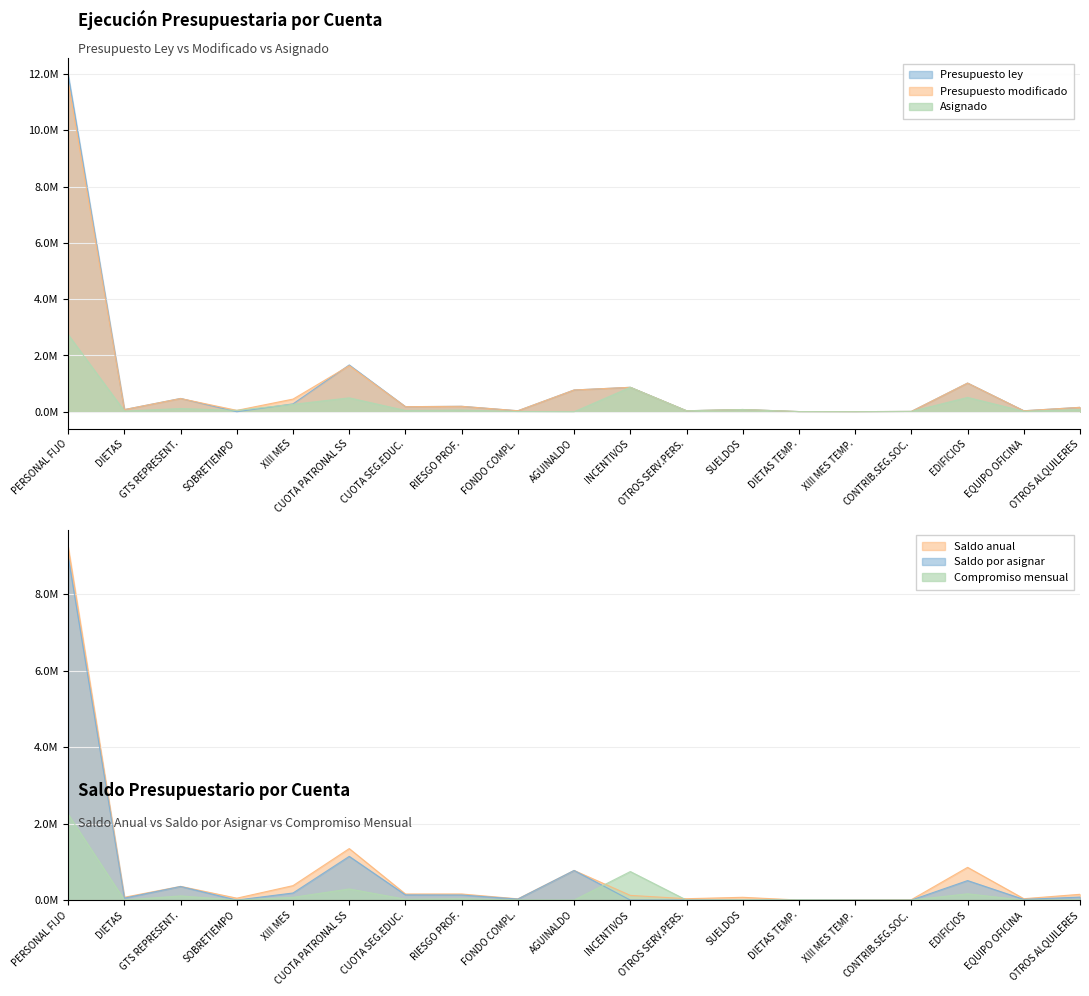

Rank the series by their maximum value, from lowest to highest.

Compromiso mensual, Asignado, Saldo por asignar, Saldo anual, Presupuesto modificado, Presupuesto ley